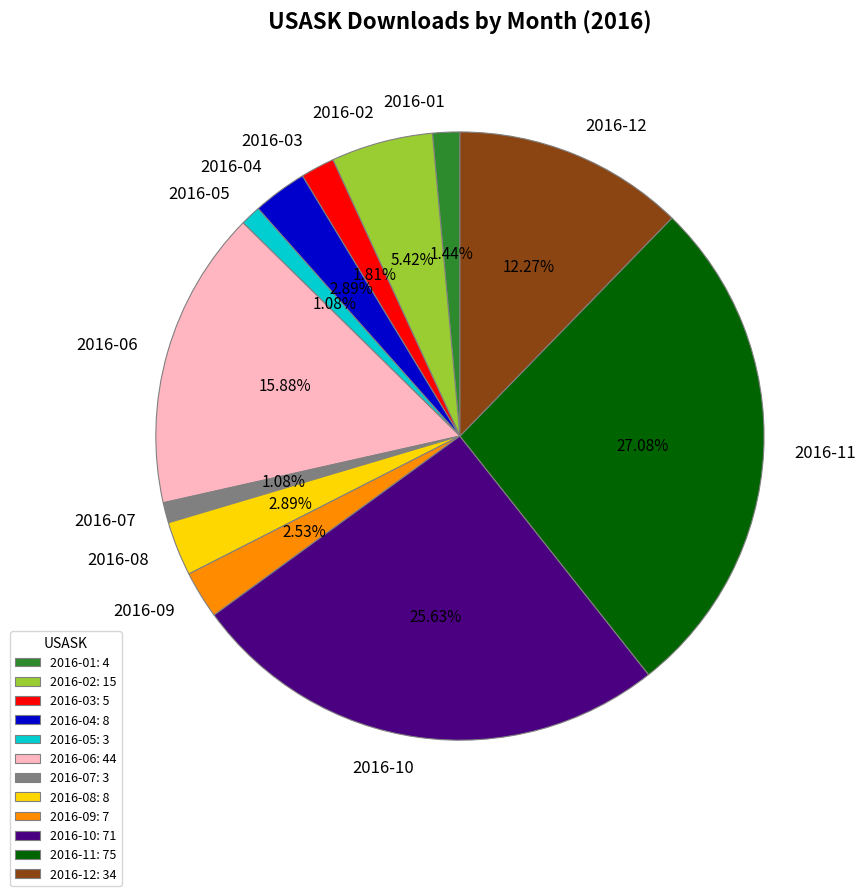

What is the total percentage of 2016-12 and 2016-03?

14.1%